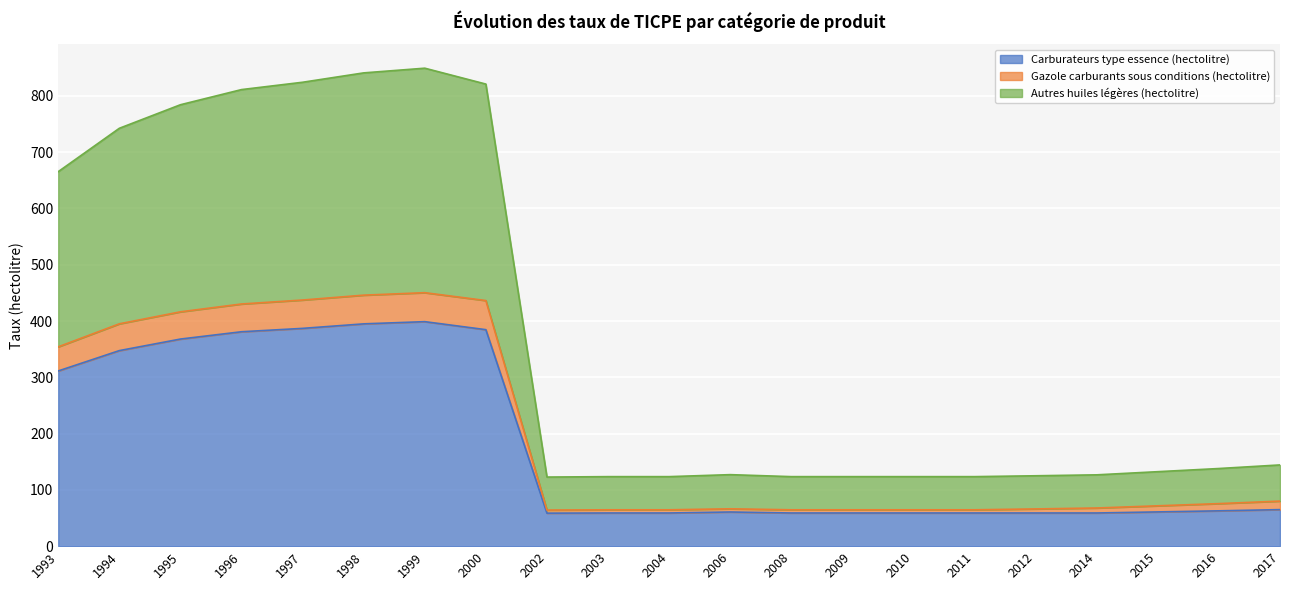

Reading left to right, transcribe all the data shown in this chart.

Carburateurs type essence (hectolitre): 311.2	347.4	367.9	380.9	386.9	394.9	398.9	384.6	58.6	58.9	58.9	60.7	58.9	58.9	58.9	58.9	58.9	58.9	60.8	62.7	64.9
Gazole carburants sous conditions (hectolitre): 354.1	395.0	416.3	430.2	437.3	445.9	450.3	436.4	64.1	64.6	64.6	66.3	64.6	64.6	64.6	64.6	66.1	67.8	71.7	75.6	80.0
Autres huiles légères (hectolitre): 665.4	742.4	784.2	811.2	824.2	840.9	849.2	821.0	122.8	123.5	123.5	127.0	123.5	123.5	123.5	123.5	125.0	126.7	132.3	137.9	144.3